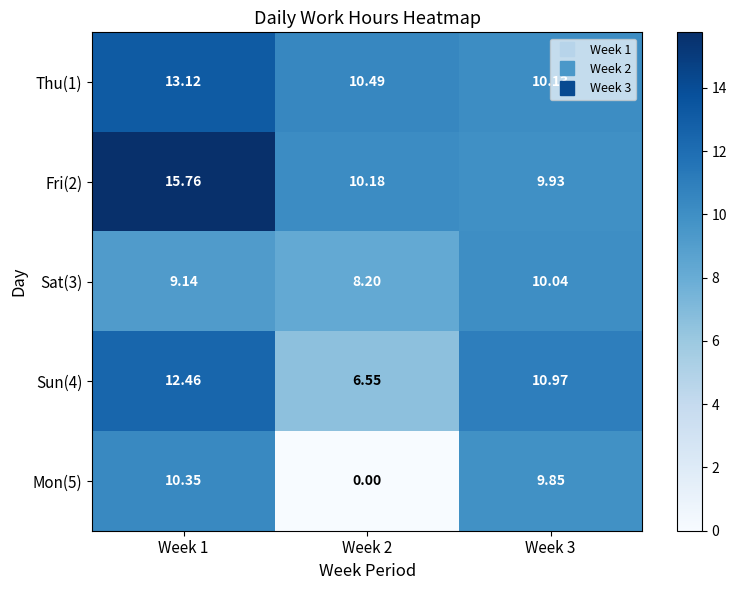

What is the total value across all series at Week 2?

35.4